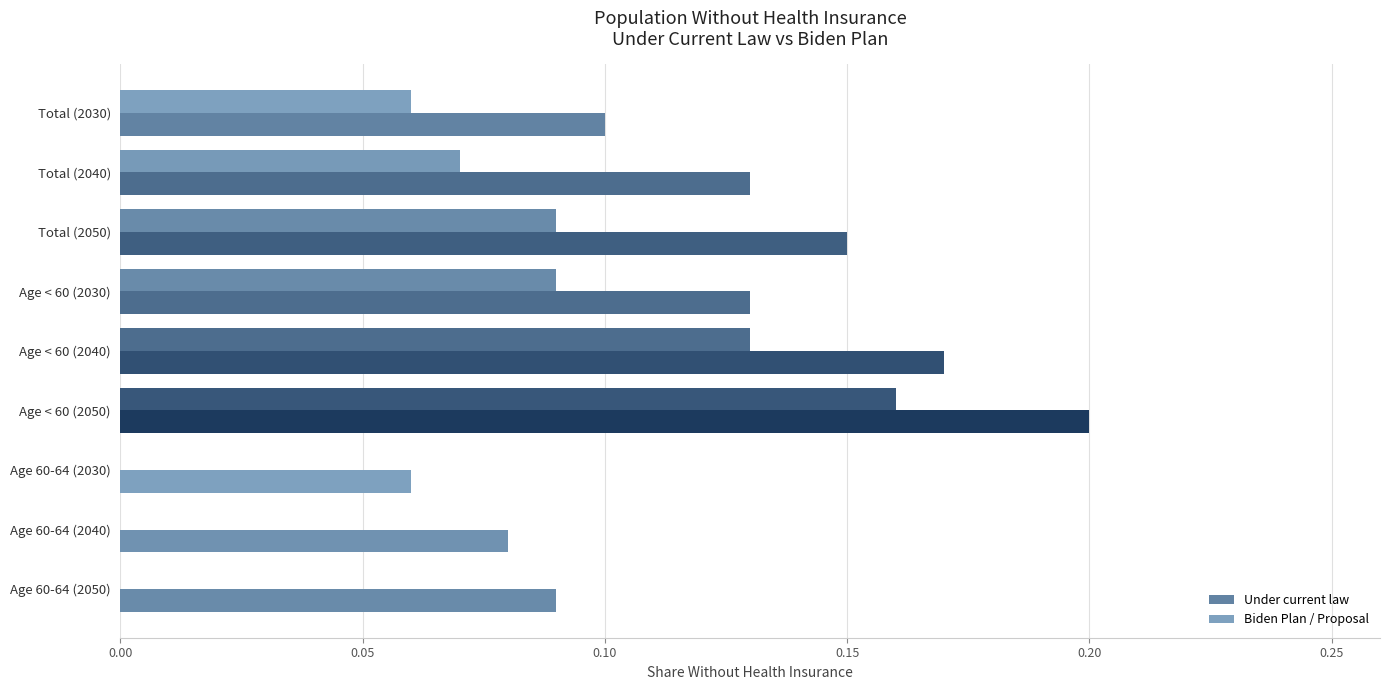

What is the difference between the second highest and minimum values in the Biden Plan / Proposal series?

0.1